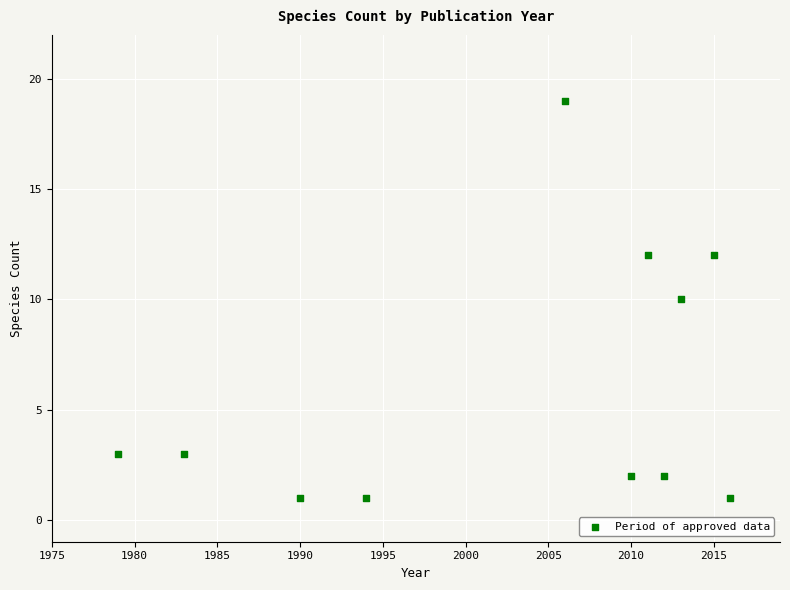

What is the average Y value?

6